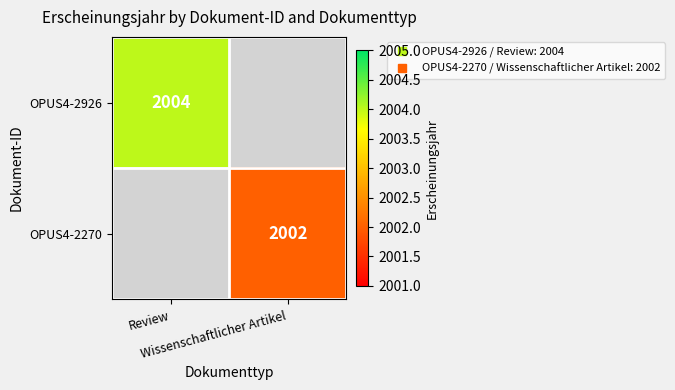

The value of OPUS4-2270 at Review is 0. True or false?

True